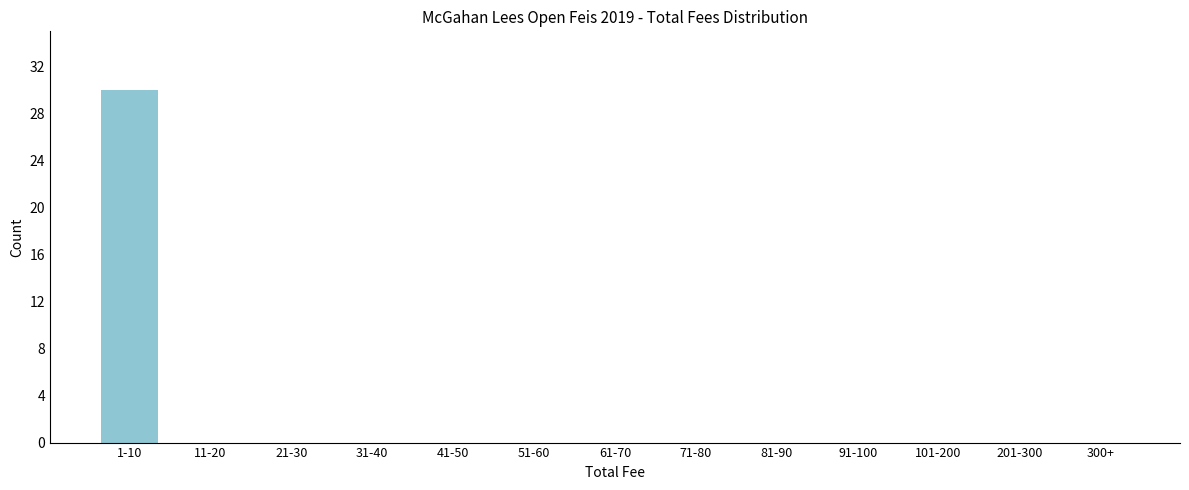

Reading right to left, transcribe all the data shown in this chart.

300+=0	201-300=0	101-200=0	91-100=0	81-90=0	71-80=0	61-70=0	51-60=0	41-50=0	31-40=0	21-30=0	11-20=0	1-10=30